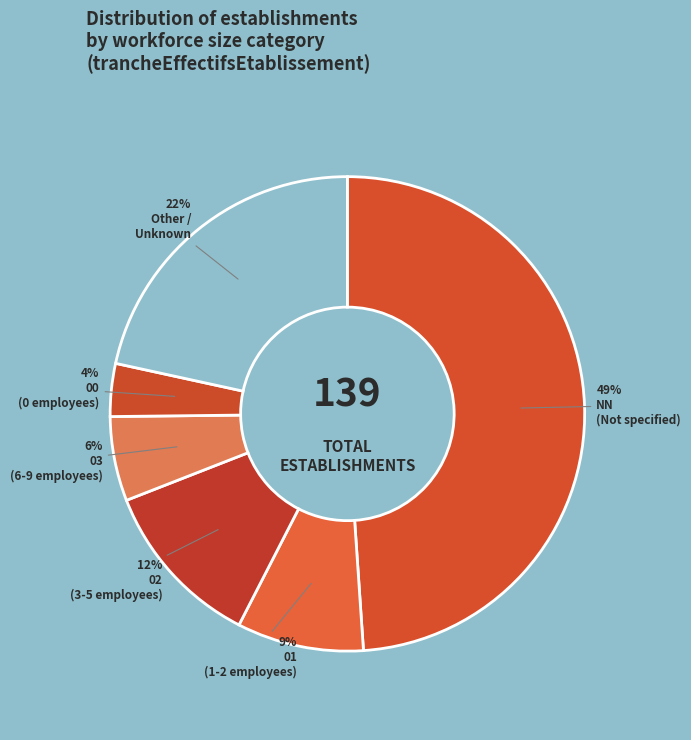

How many segments does this pie chart have?

6